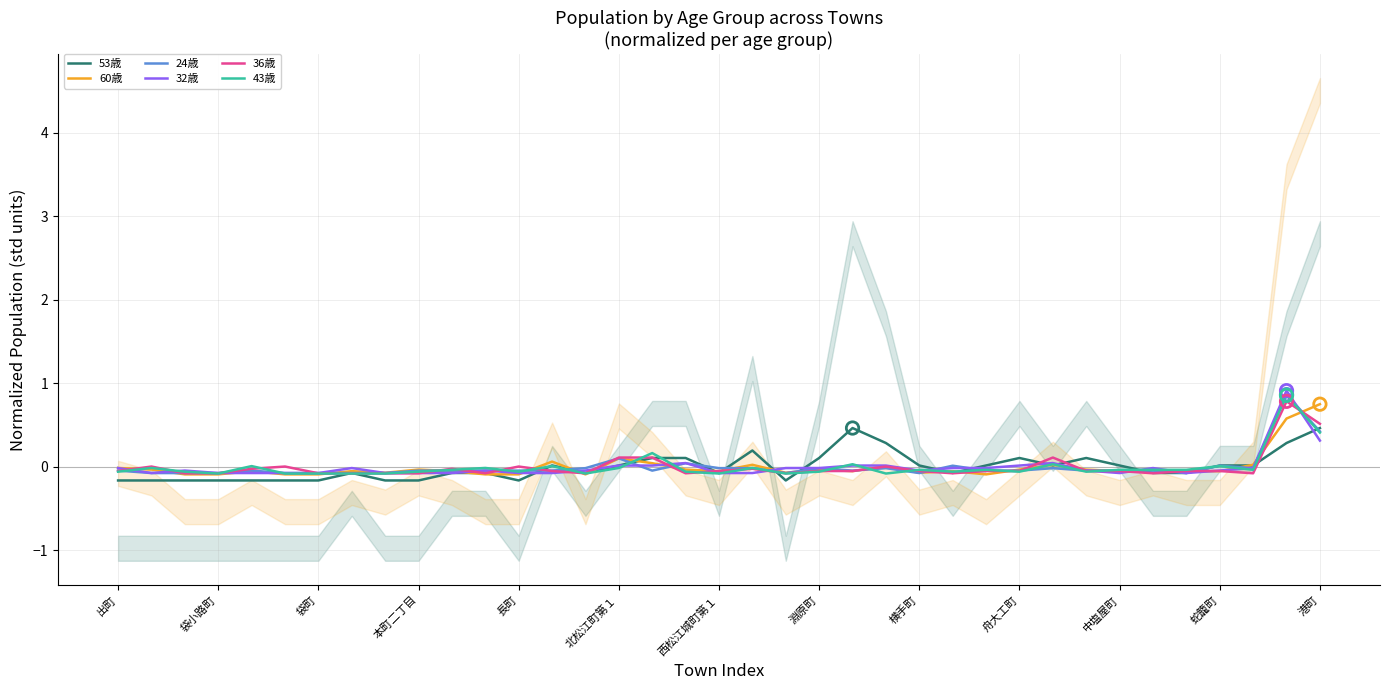

What are all the series names shown in the legend?

53歳, 60歳, 24歳, 32歳, 36歳, 43歳